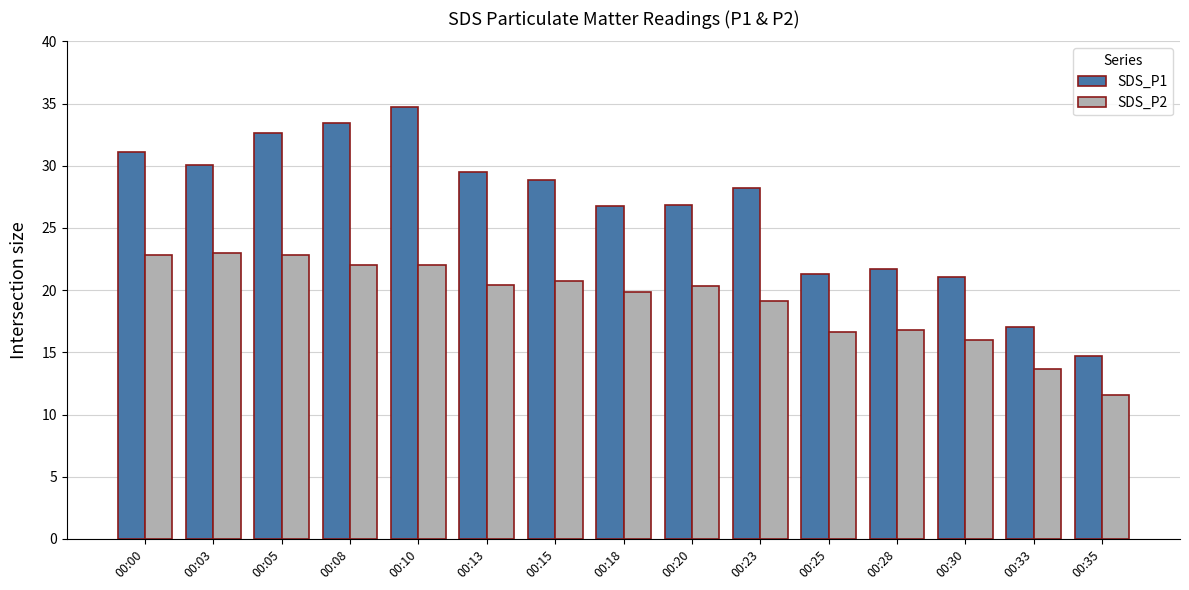

Does the chart contain any negative values?

No